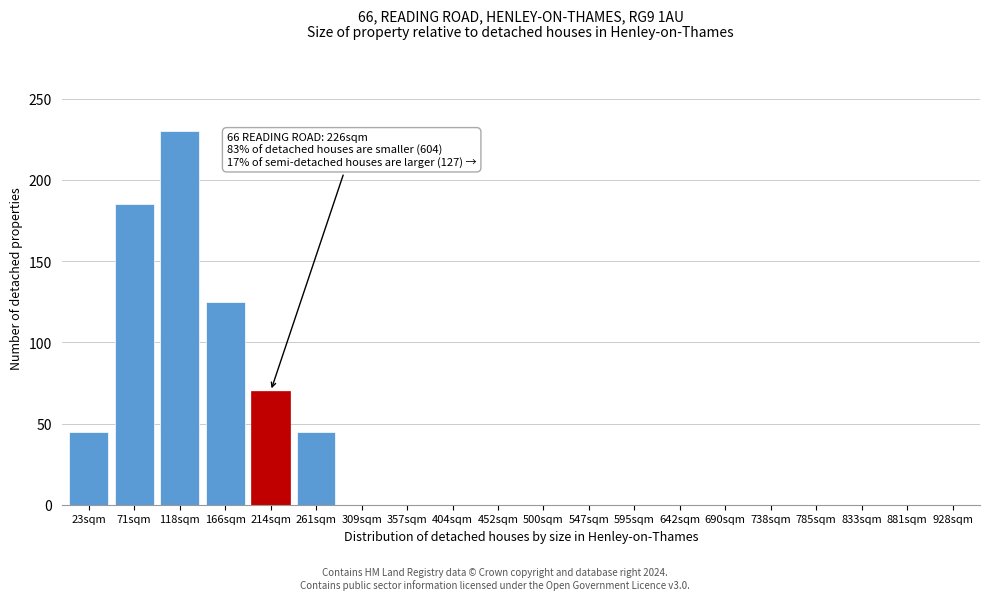

Reading left to right, list all the values displayed in this chart.

23sqm=45	71sqm=185	118sqm=230	166sqm=125	214sqm=70	261sqm=45	309sqm=0	357sqm=0	404sqm=0	452sqm=0	500sqm=0	547sqm=0	595sqm=0	642sqm=0	690sqm=0	738sqm=0	785sqm=0	833sqm=0	881sqm=0	928sqm=0